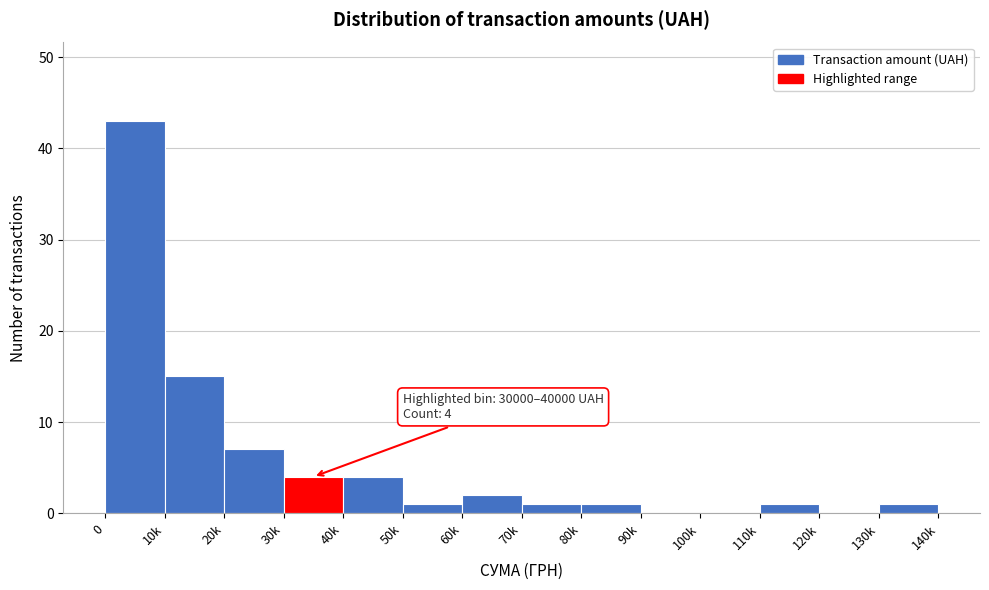

Reading left to right, extract all data points from this chart.

0=43	10k=15	20k=7	30k=4	40k=4	50k=1	60k=2	70k=1	80k=1	90k=0	100k=0	110k=1	120k=0	130k=1